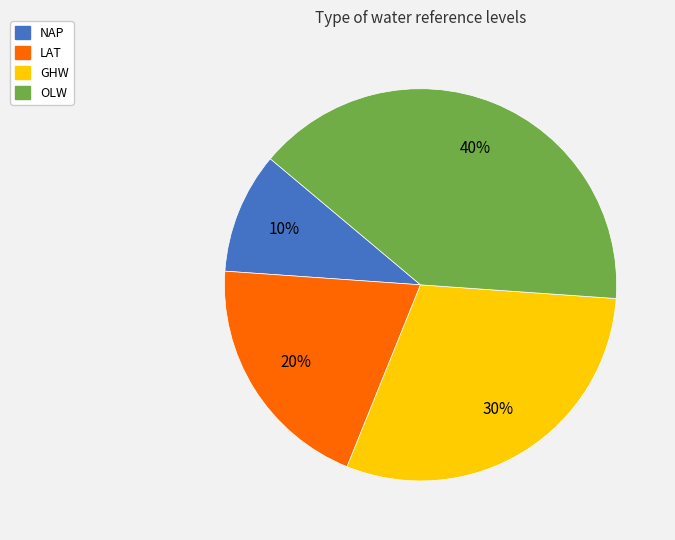

The LAT slice represents 20% of the pie. True or false?

True